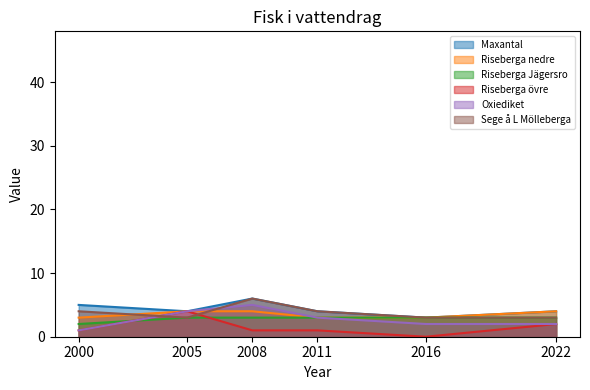

Read the Sege å L Mölleberga value at 2016.

3